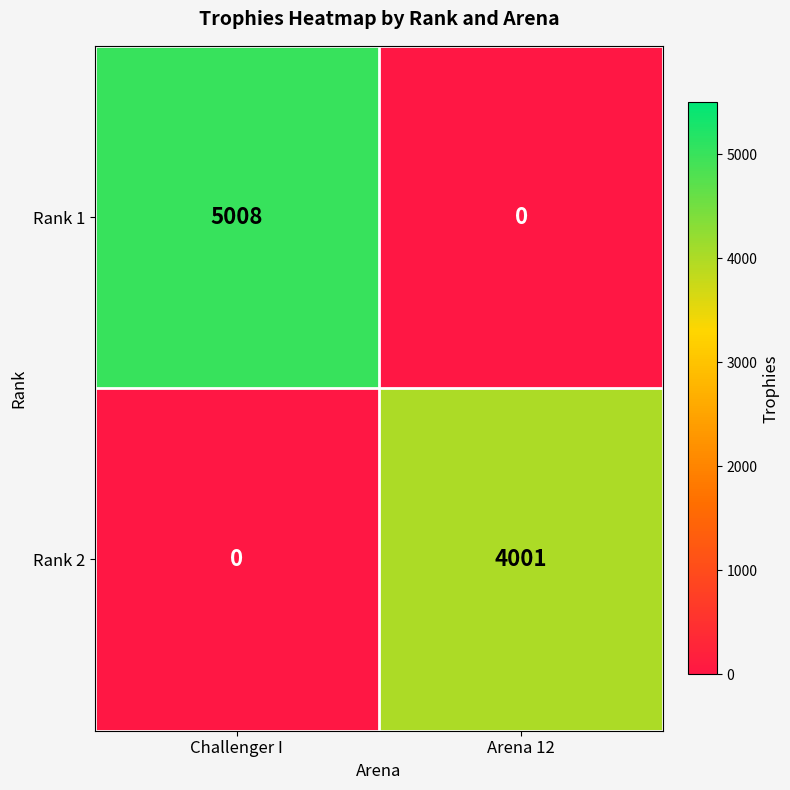

At which label does Rank 2 reach its minimum?

Challenger I